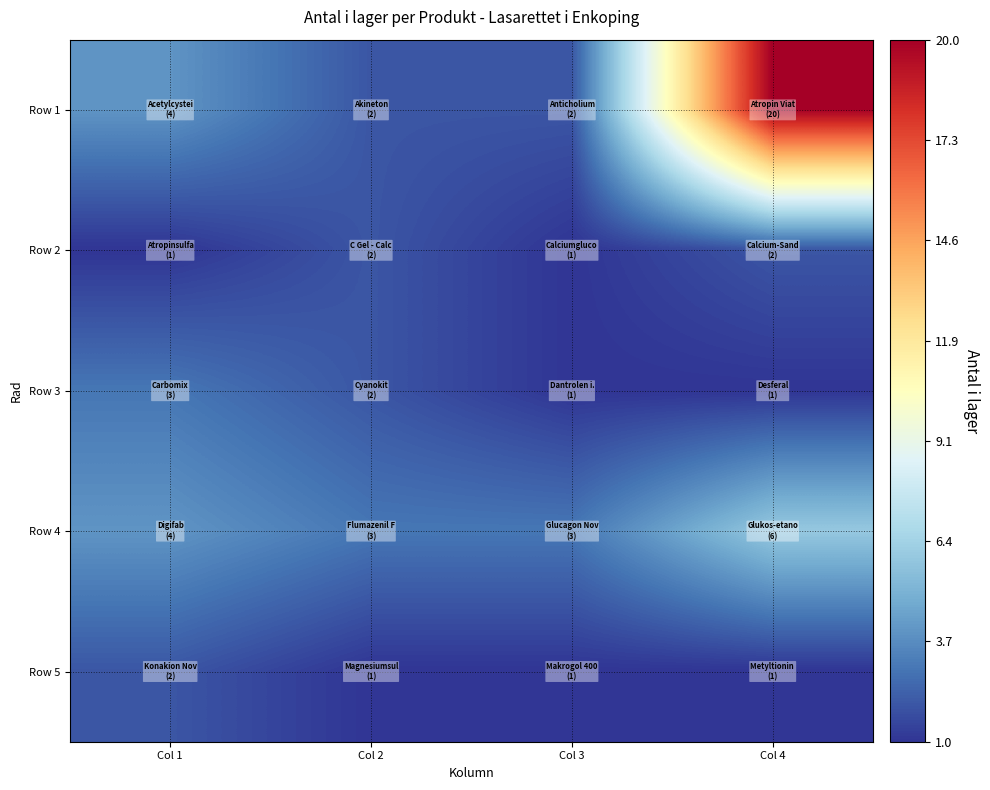

Rank the series at Col 3 from highest to lowest value.

Row 4, Row 1, Row 2, Row 3, Row 5